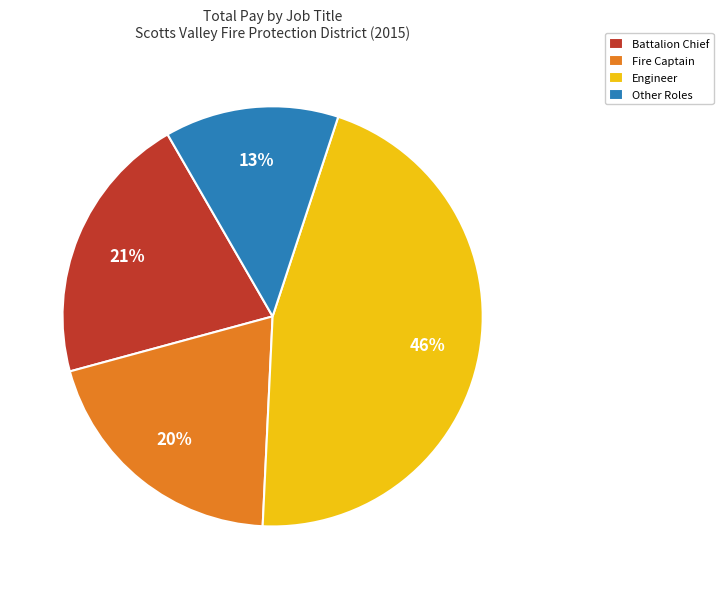

Is it true that Engineer is 46% of the pie?

True